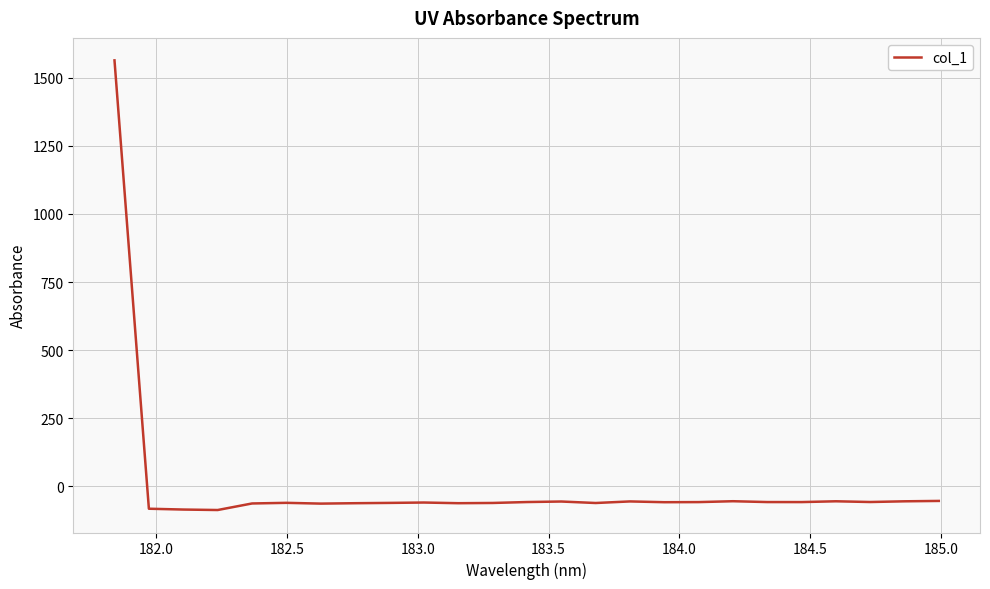

What is the minimum value shown in the chart?

-86.8